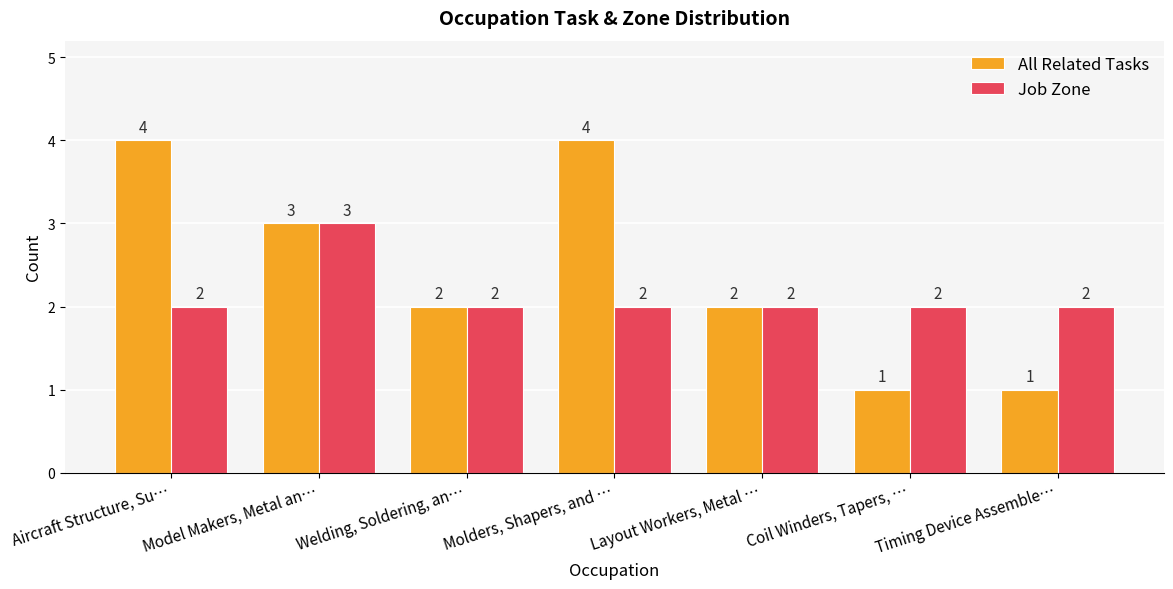

The All Related Tasks series shows 1 at Coil Winders, Tapers, …. True or false?

True